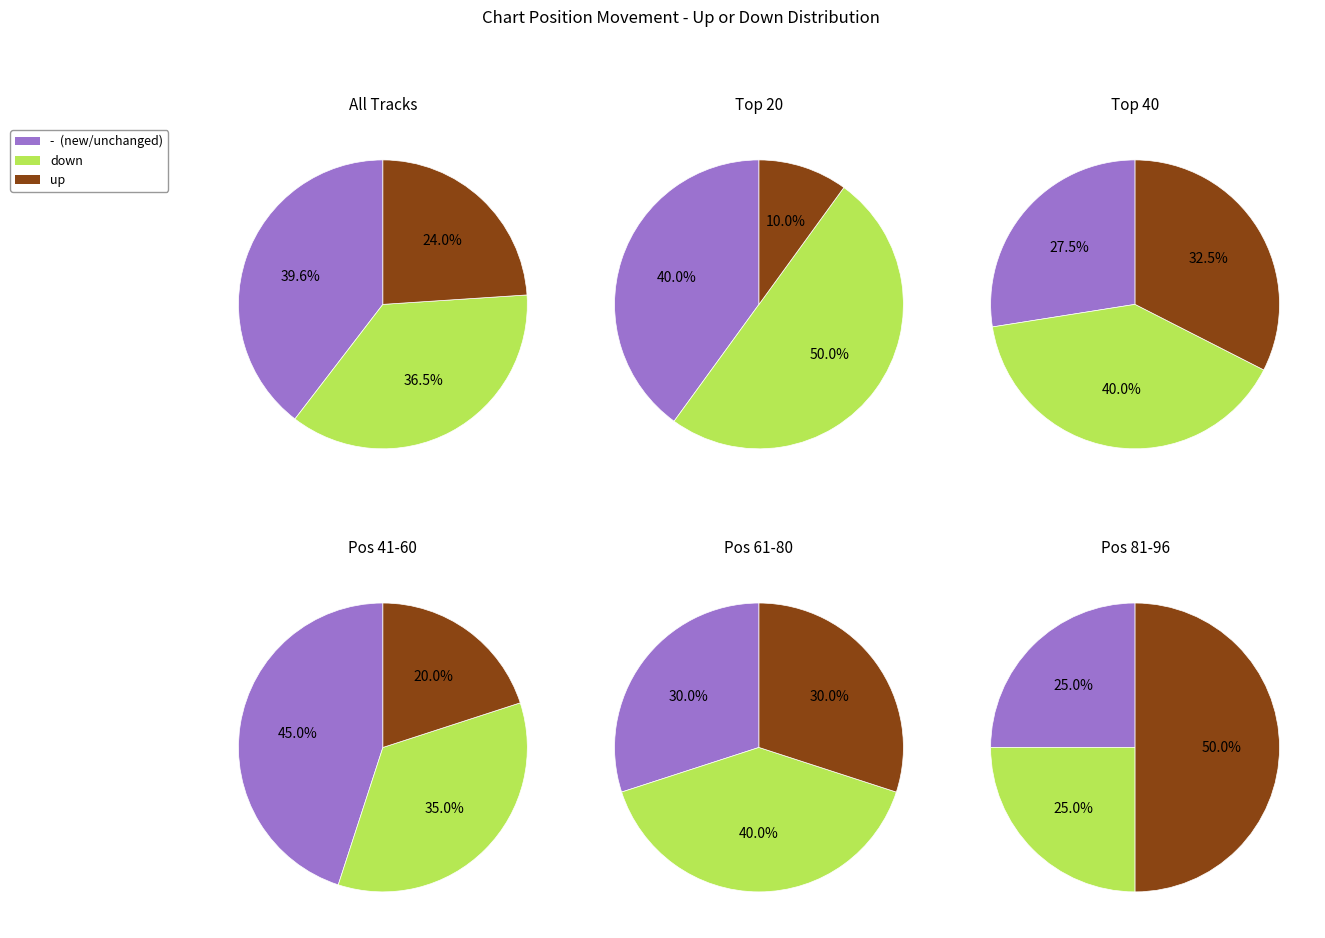

What is the smallest slice in the pie chart?

up